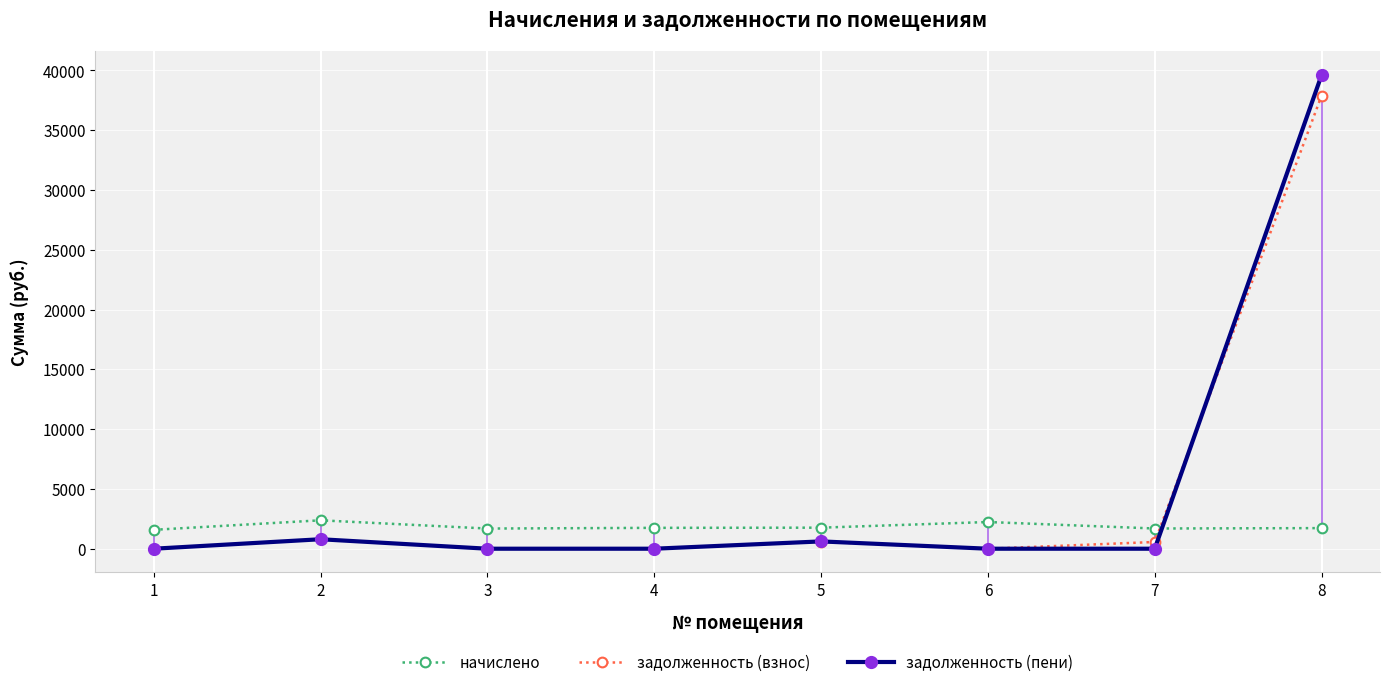

Is it true that задолженность (пени) equals 19627.6 at 4?

False